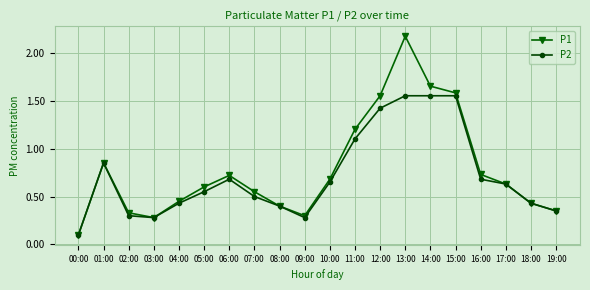

List the series in order of their peak value, lowest first.

P2, P1